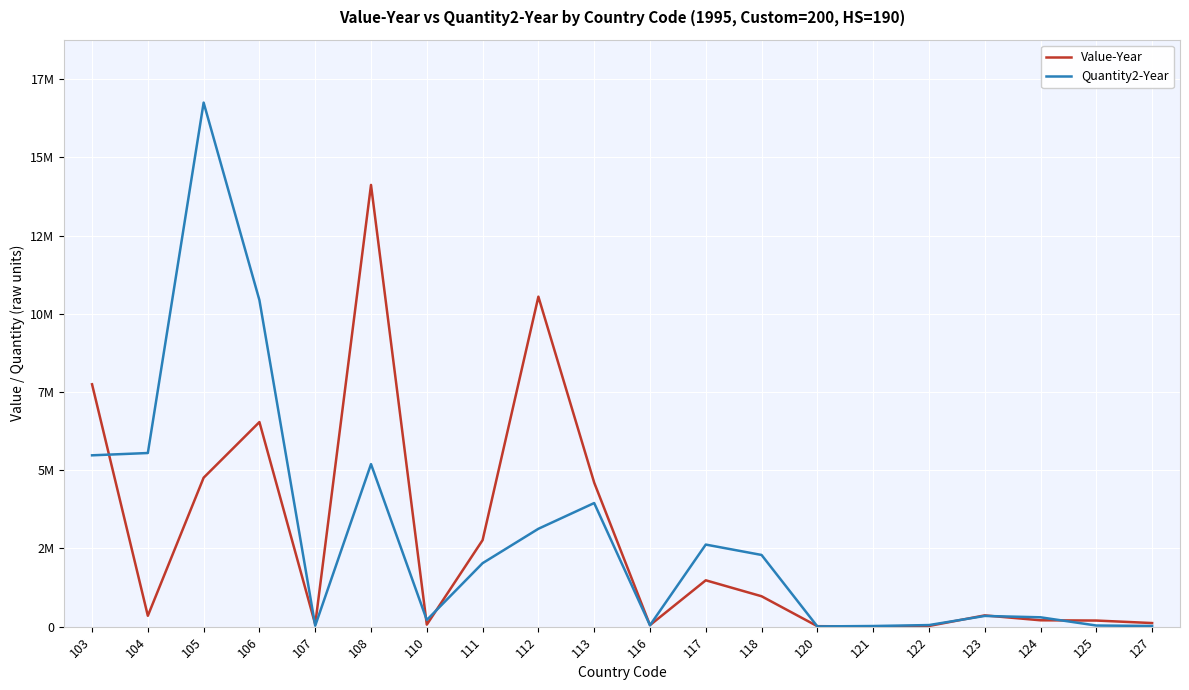

Where is the first local minimum for Value-Year?

104